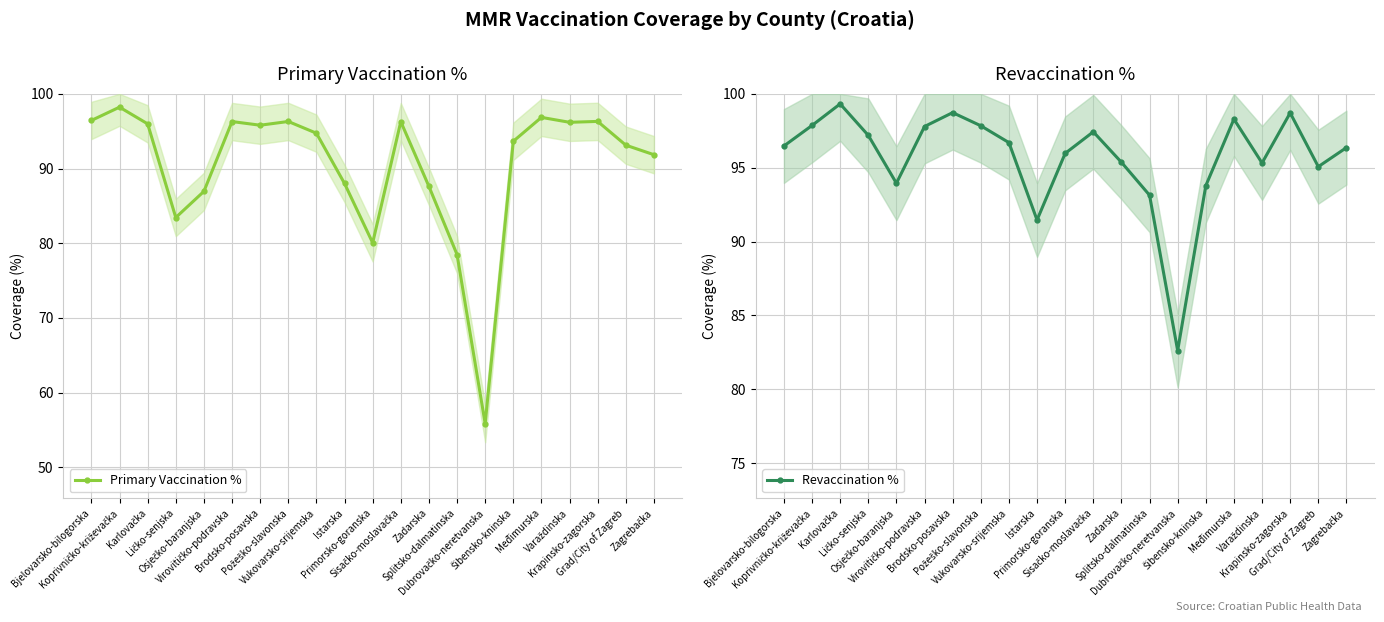

Between which two adjacent categories do Primary Vaccination % and Revaccination % first intersect?

Bjelovarsko-bilogorska and Koprivničko-križevačka